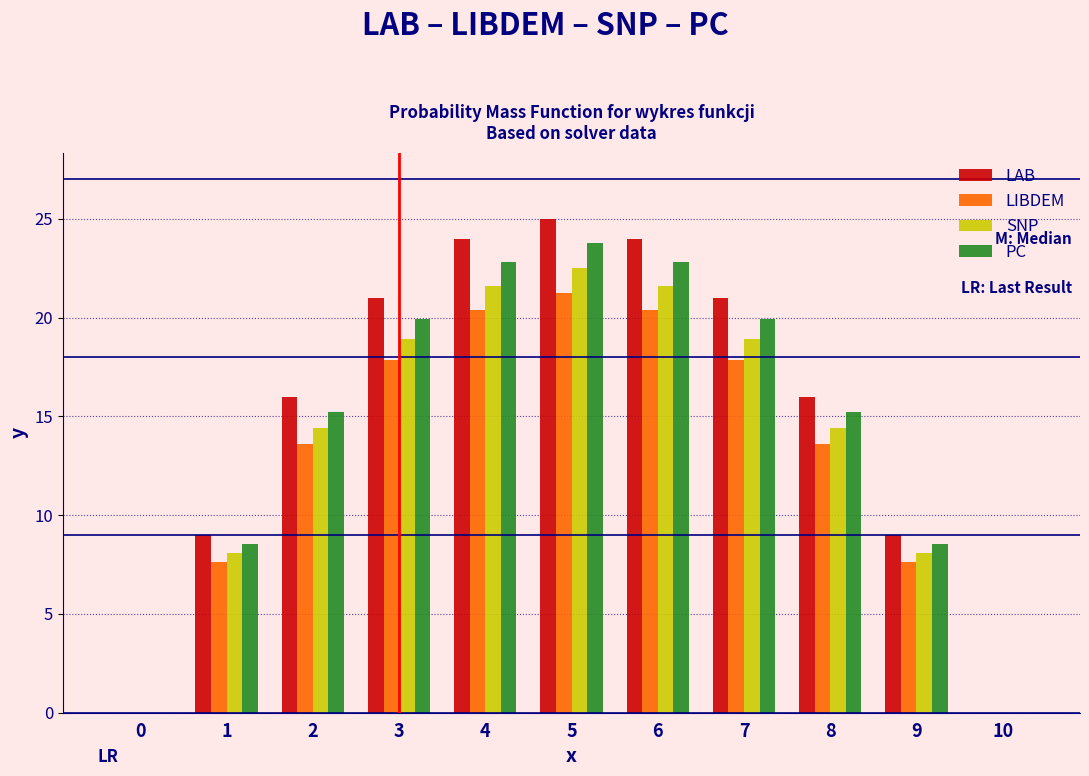

What is the total value across all series at 1?

33.3